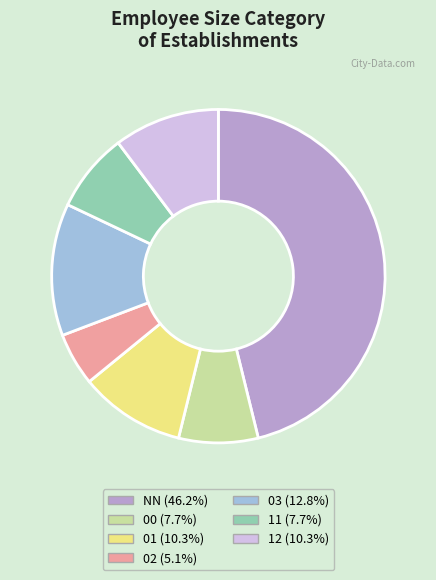

Is the sum of 02 (5.1%) and 03 (12.8%) greater than half?

No